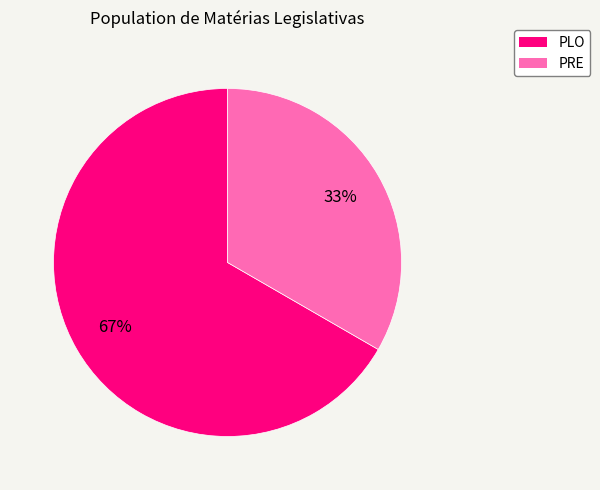

Which category has the biggest portion of the pie?

PLO